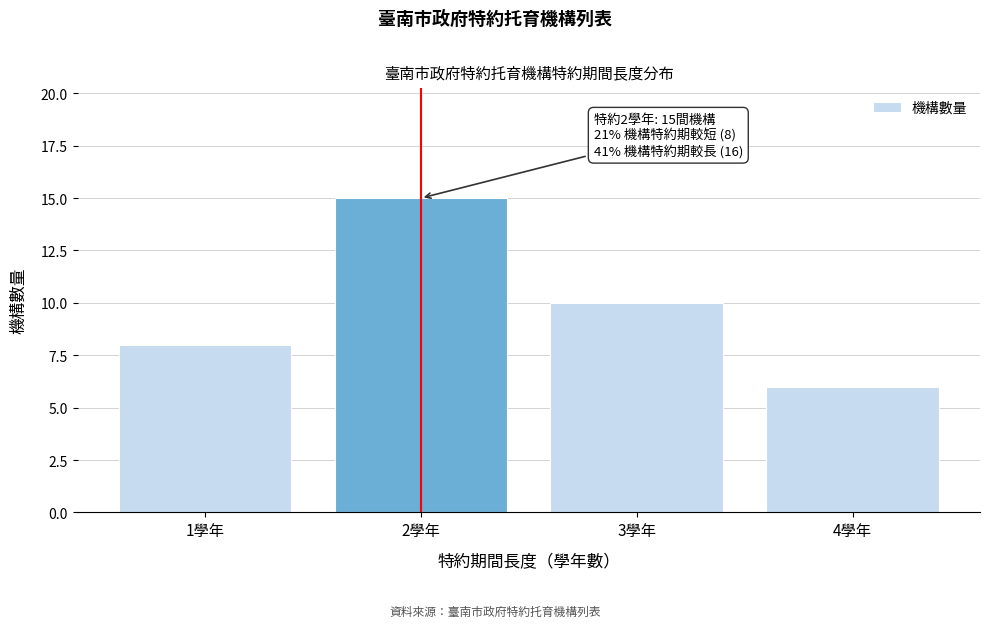

Reading right to left, extract all data points from this chart.

4學年=6	3學年=10	2學年=15	1學年=8